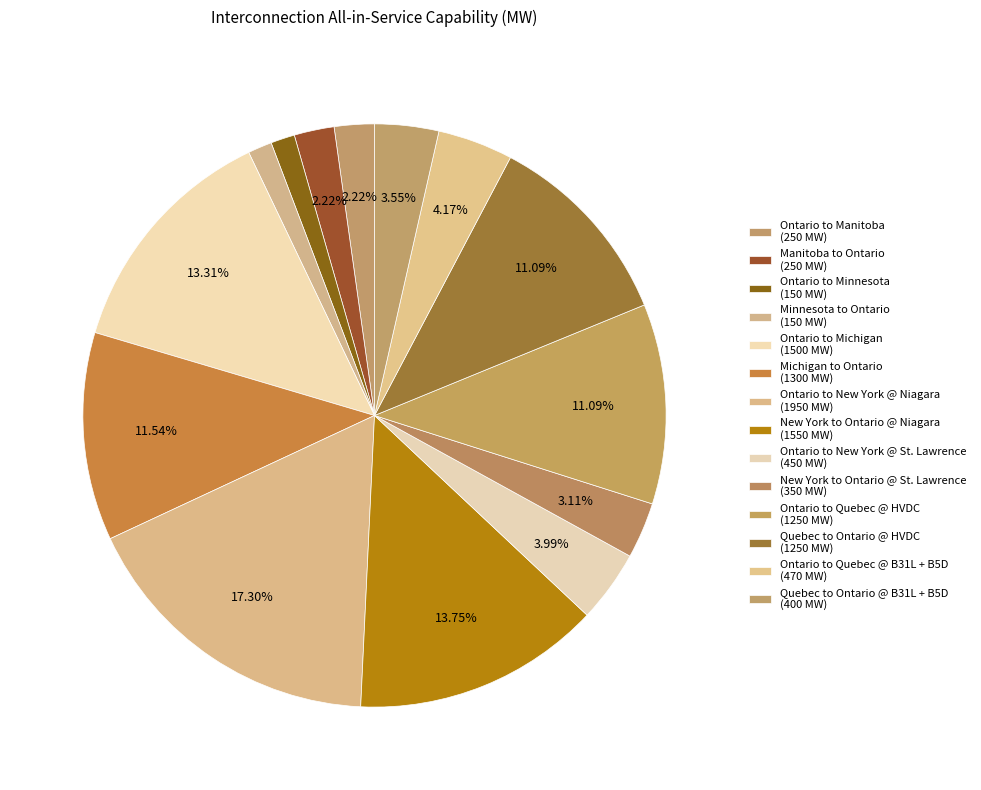

What is the change in value from New York to Ontario @ Niagara to Ontario to Quebec @ B31L + B5D?

-1080